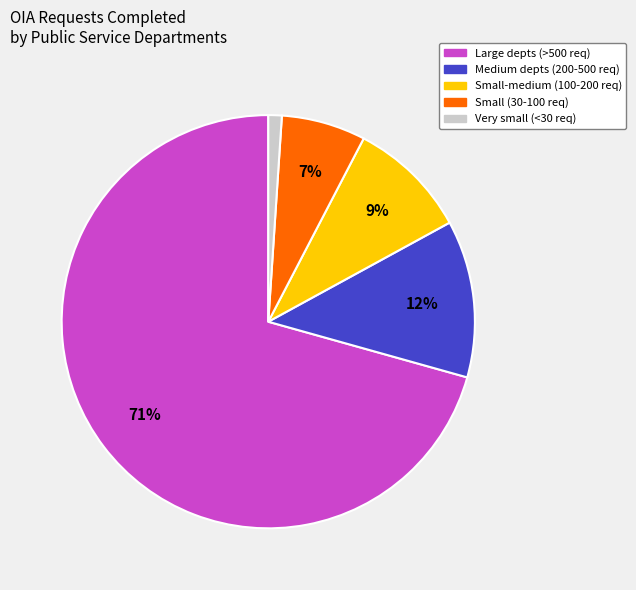

To the nearest percent, what is the average slice percentage?

20%